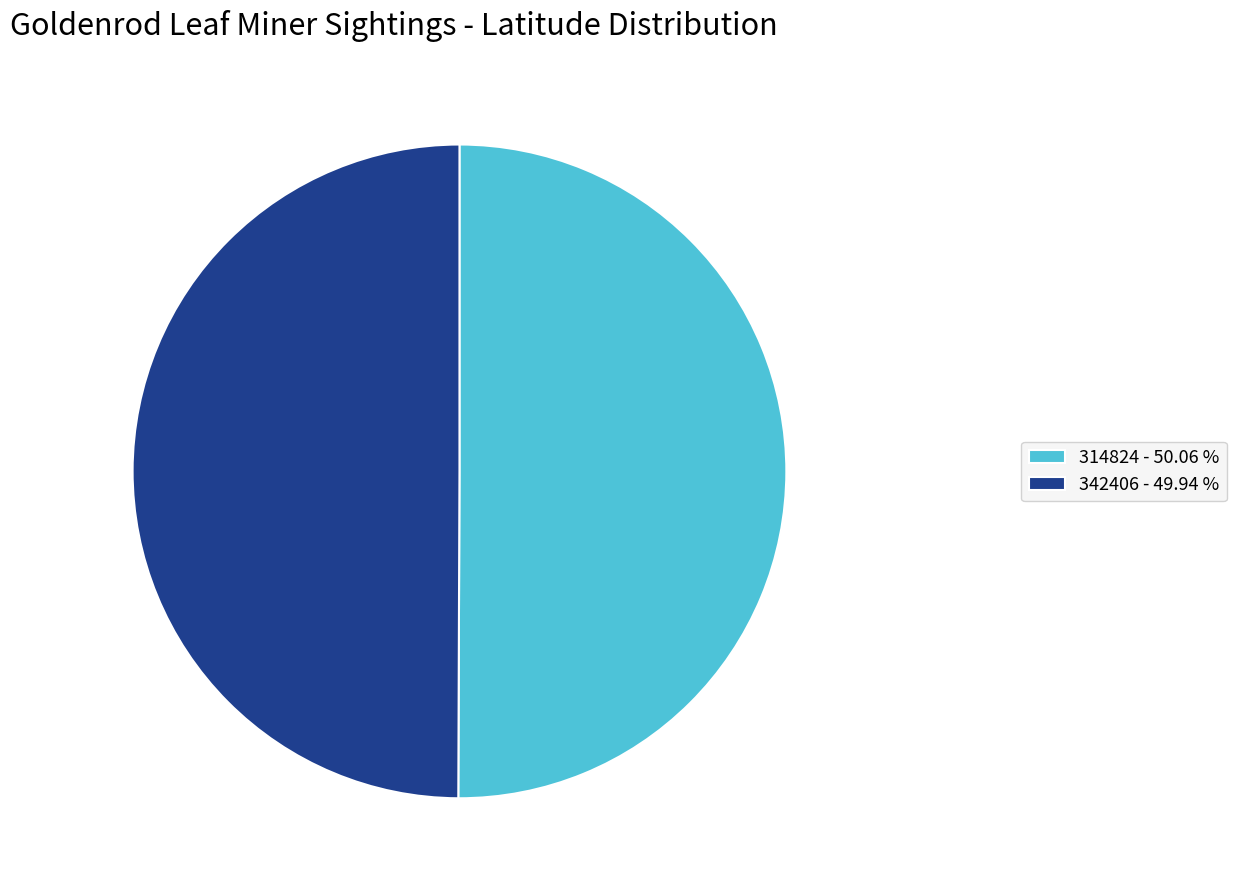

Count the number of slices in the pie.

2